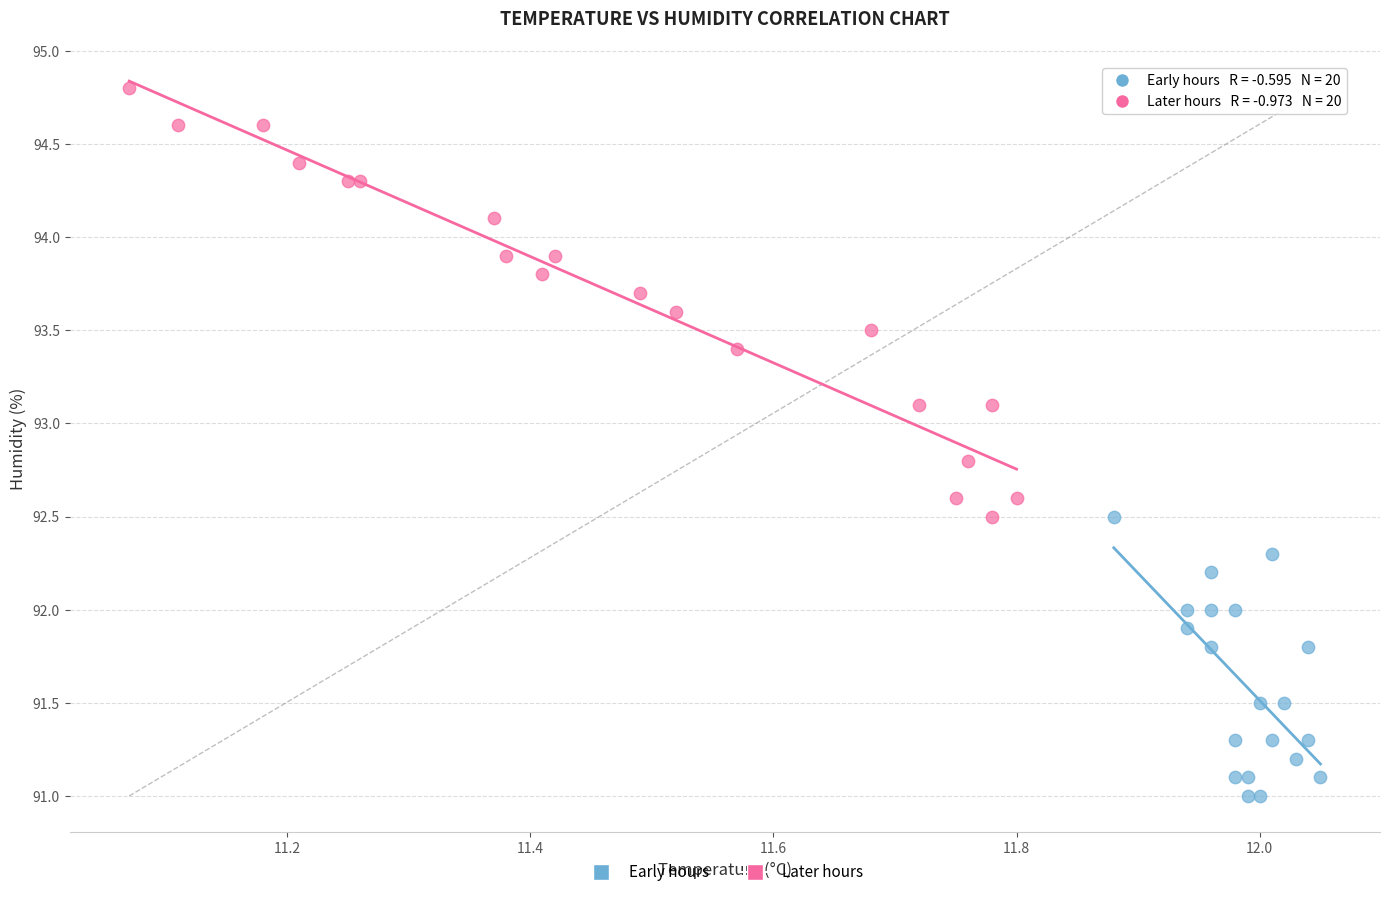

Which series has the widest spread of Y values?

Later hours